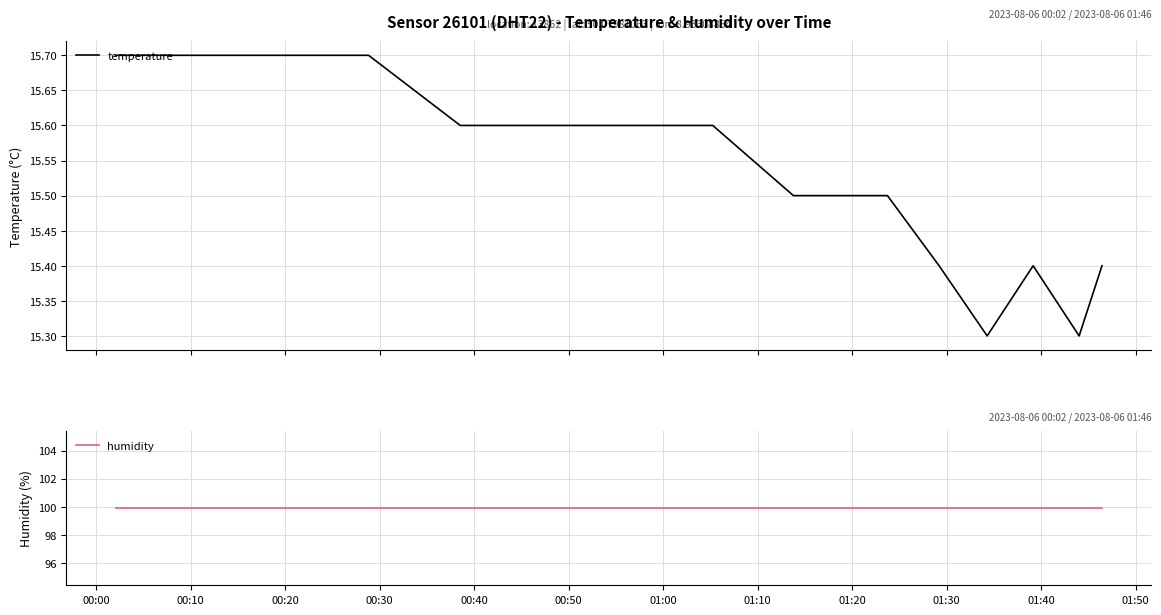

What is the maximum value for temperature?

15.7